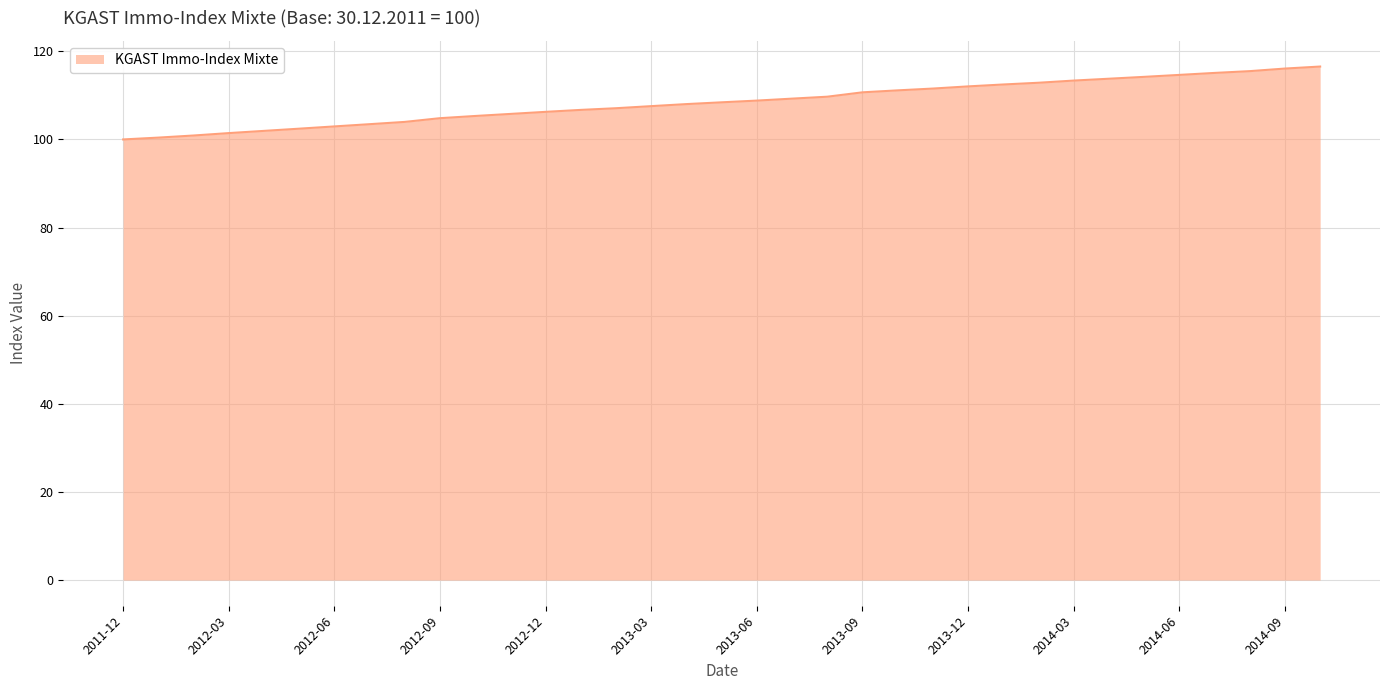

What is the difference between the maximum and minimum values?

16.5